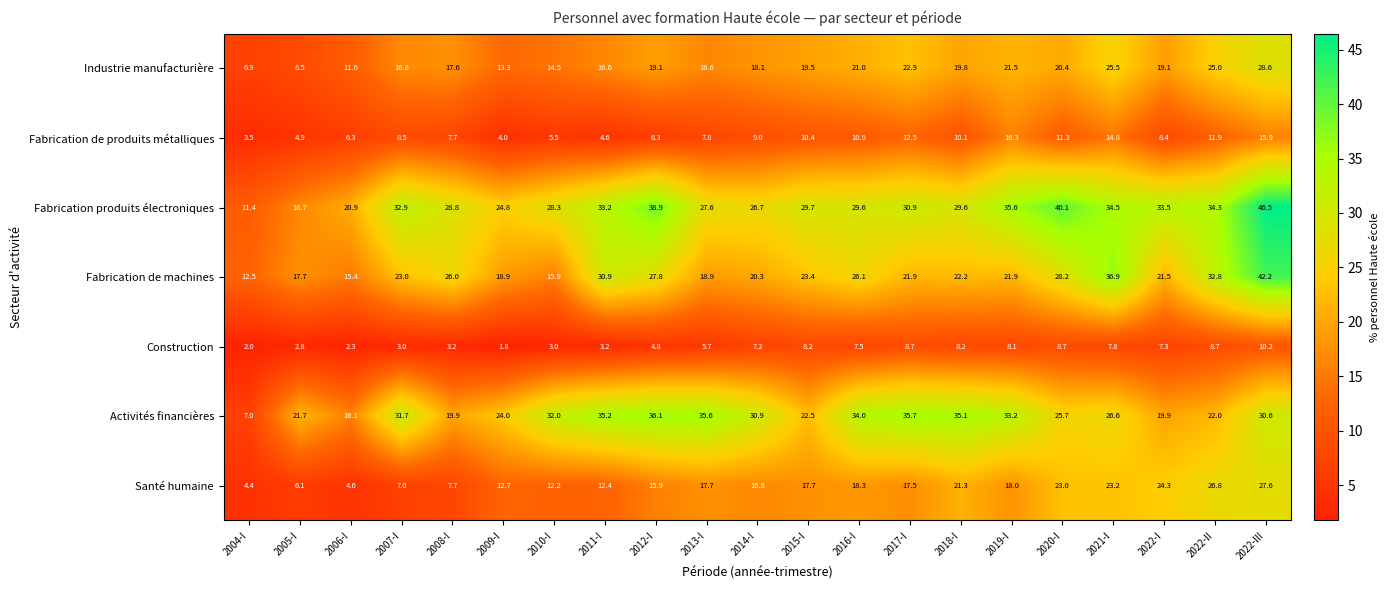

What is the difference between the highest and lowest values at 2004-I?

10.5